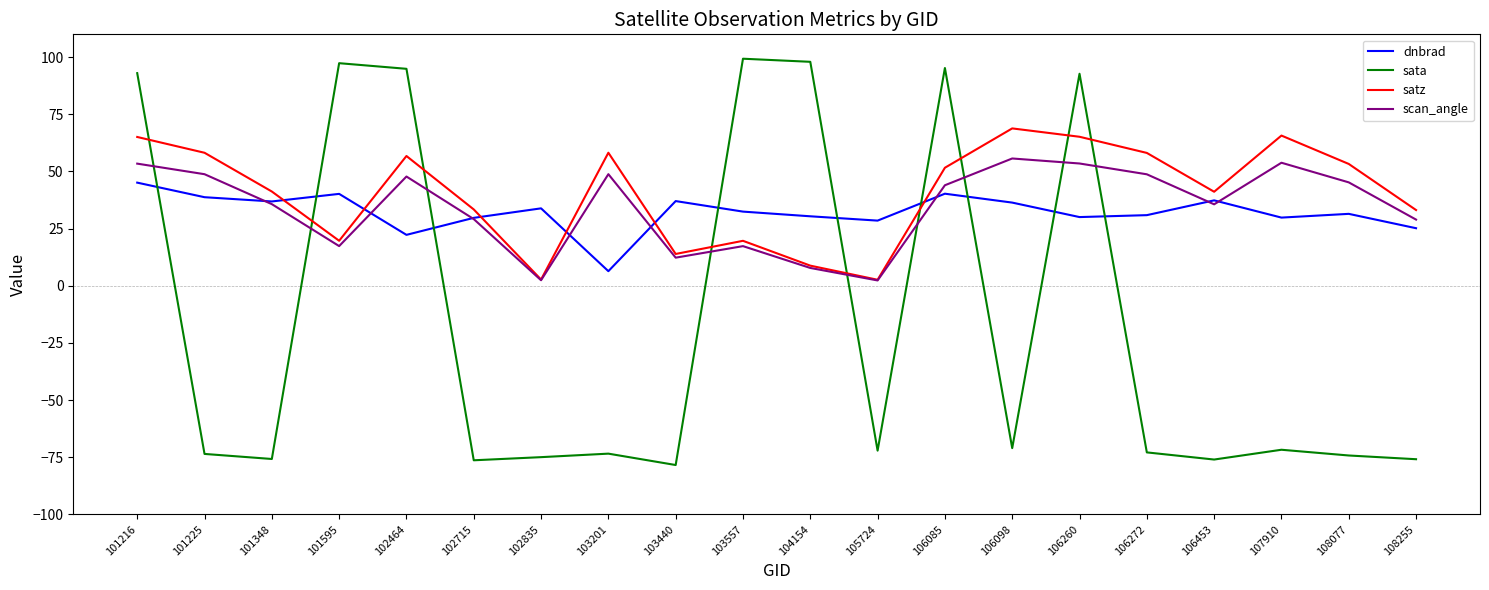

What is the approximate value of satz at 106453?

41.1